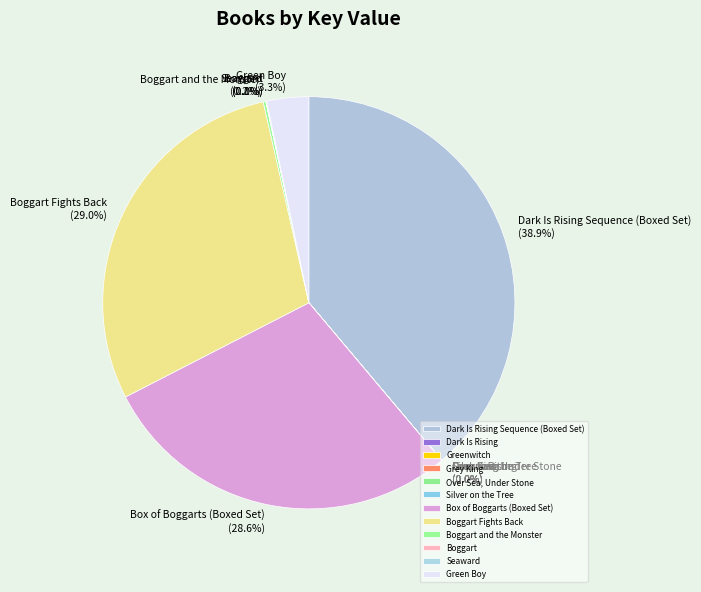

Is there a majority slice in this chart?

No